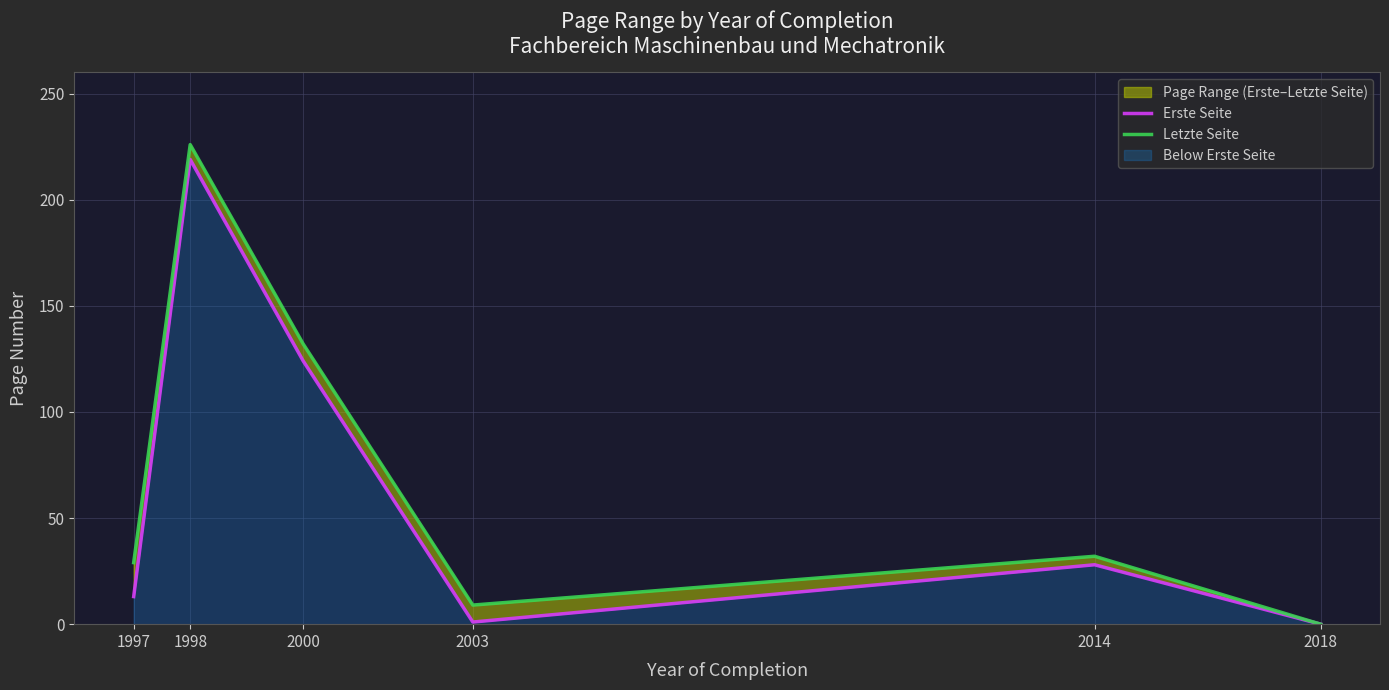

What is the difference between the Erste Seite values at 2014 and 2018?

28